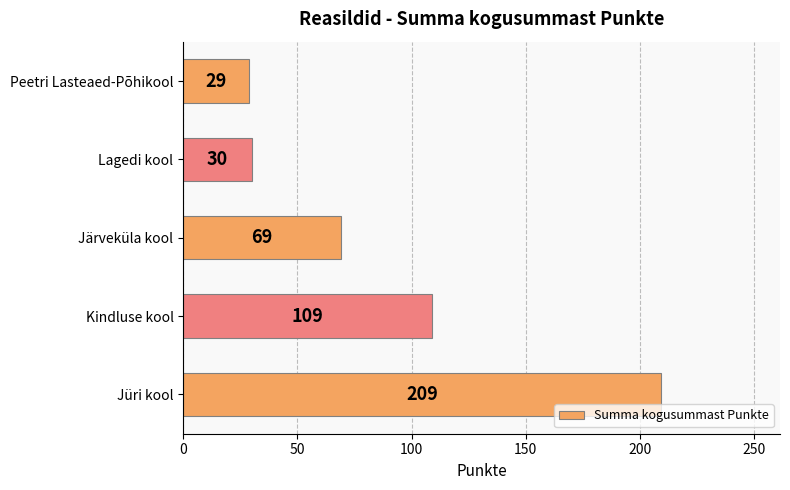

What is the sum of all values?

446